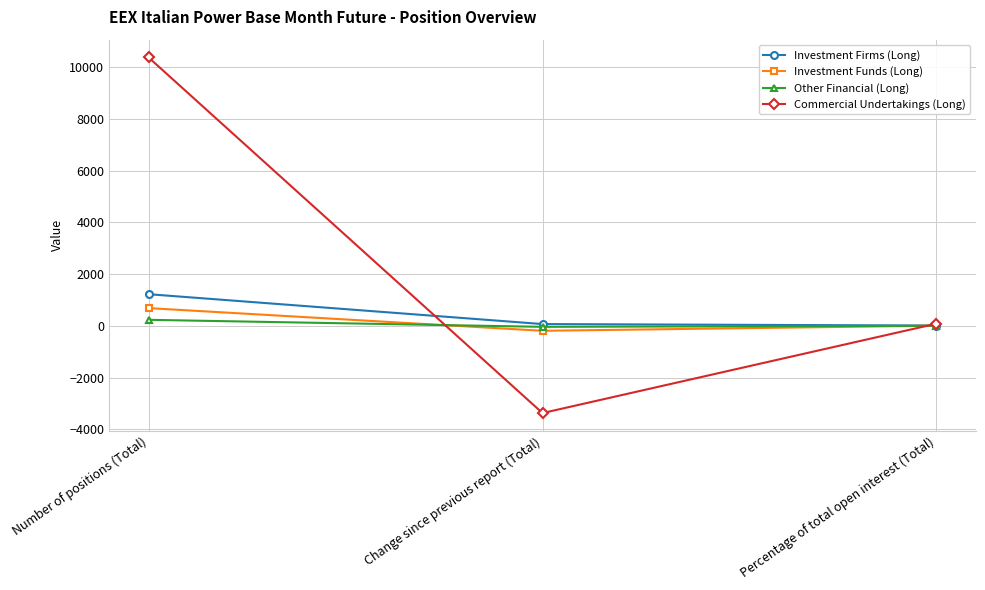

Is it true that Commercial Undertakings (Long) equals -2083.1 at Change since previous report (Total)?

False